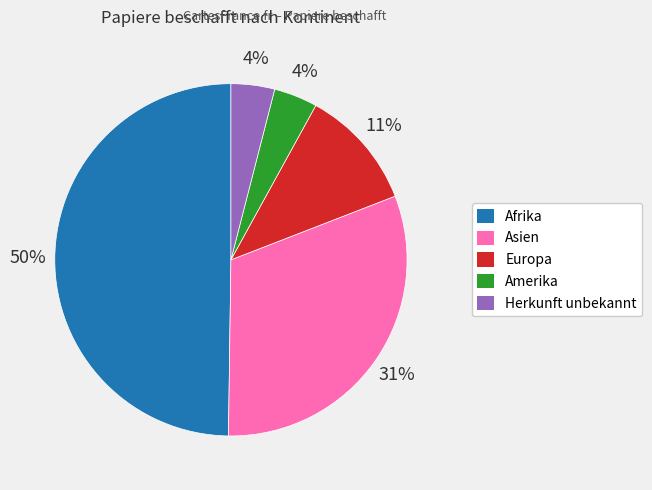

To the nearest percent, what is the average slice percentage?

20%